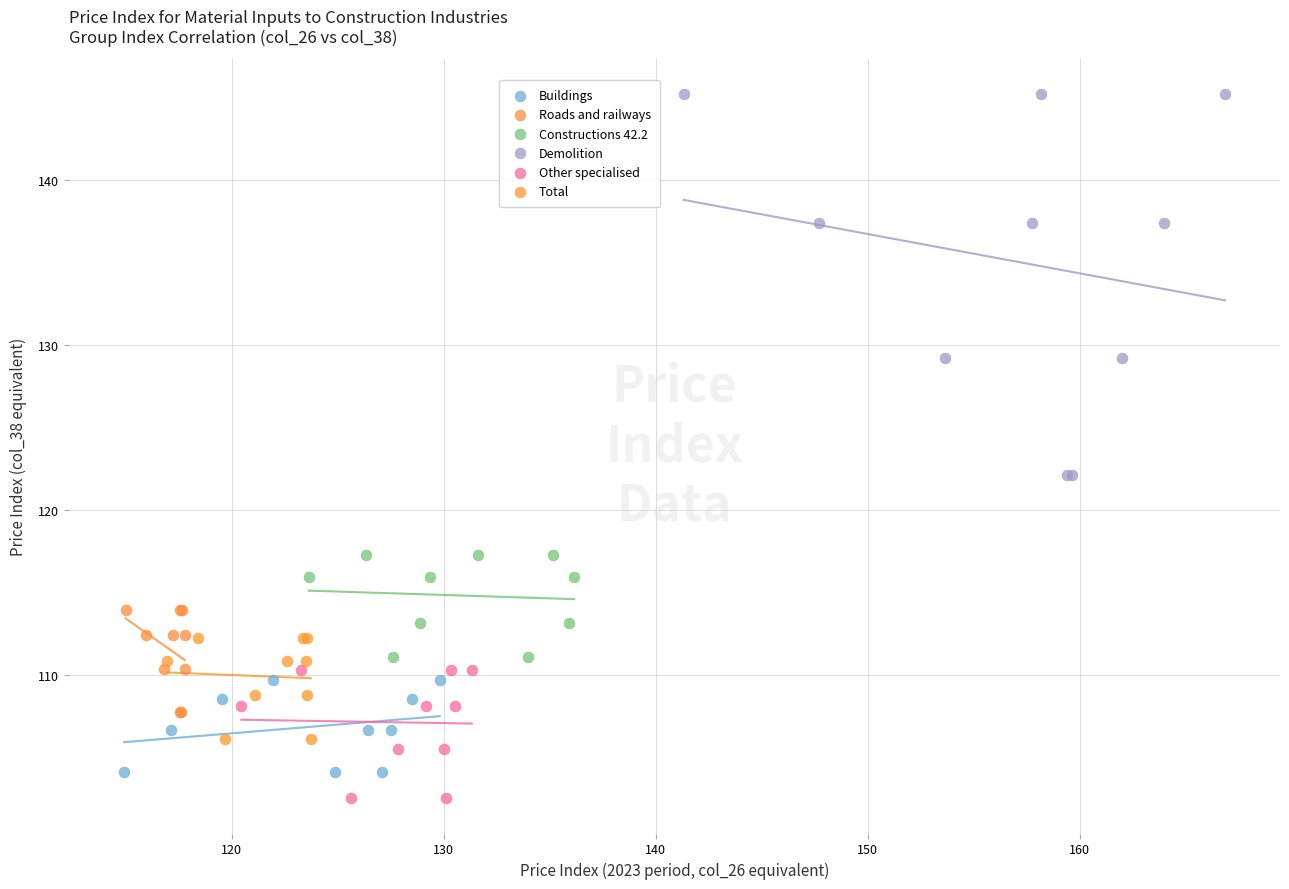

Which series has the widest spread of Y values?

Demolition